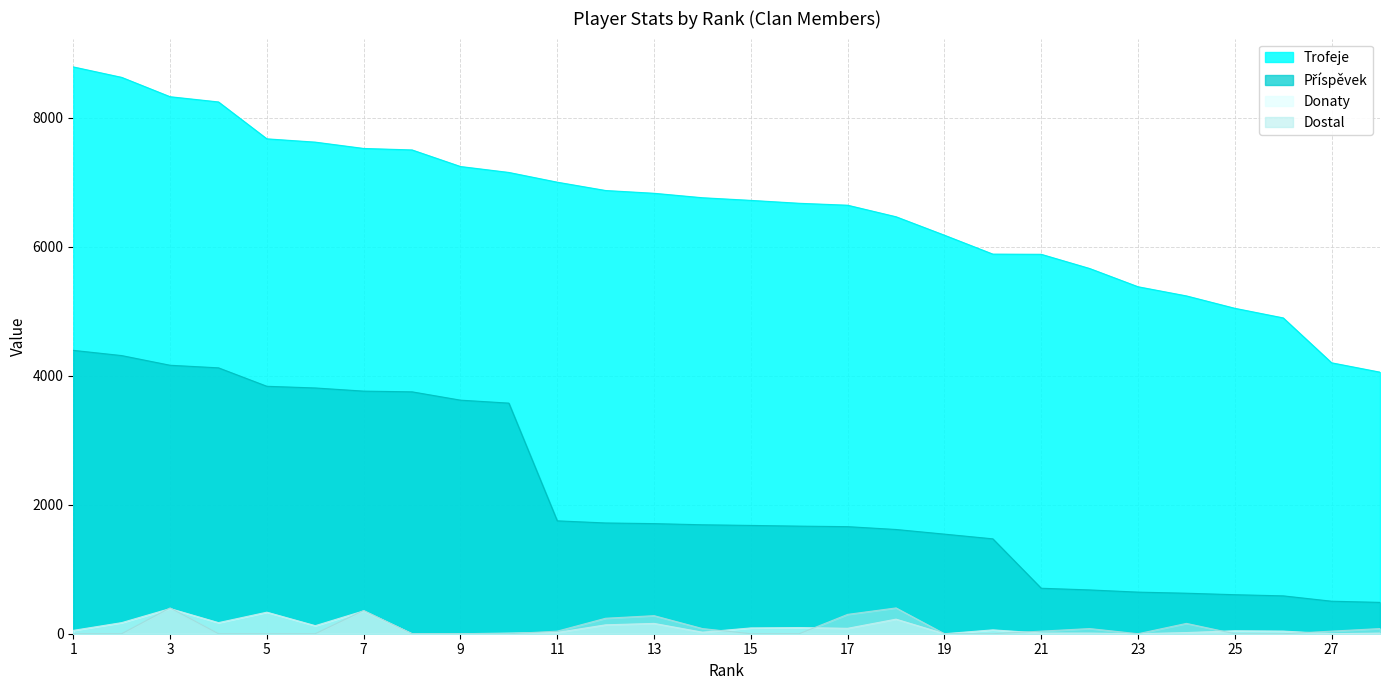

Reading right to left, extract all data points from this chart.

Trofeje: 4055	4200	4896	5045	5237	5379	5662	5882	5885	6178	6464	6643	6673	6718	6759	6828	6871	7000	7151	7243	7500	7523	7621	7672	8244	8325	8625	8787
Donaty: 10	0	41	46	18	0	10	10	60	0	226	84	96	90	24	160	138	20	10	0	0	354	125	334	172	390	172	52
Dostal: 80	40	0	0	160	0	80	40	0	0	400	300	0	0	80	280	240	40	0	0	0	360	0	0	0	400	0	0
Příspěvek: 486	504	587	605	628	645	679	705	1471	1544	1616	1660	1668	1679	1689	1707	1717	1750	3575	3621	3750	3761	3810	3836	4122	4162	4312	4393